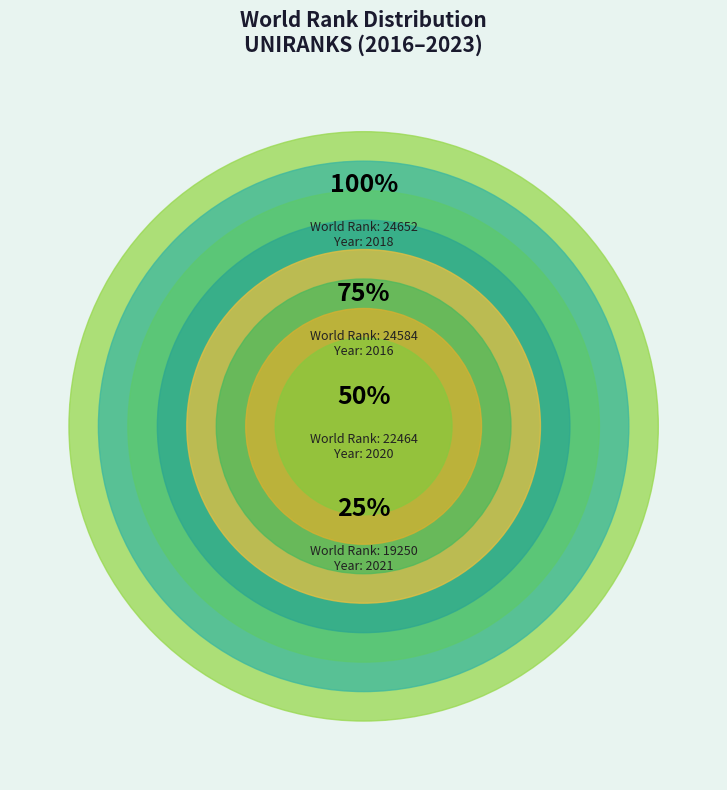

What is the change in value from 2020 to 2022?

-5195